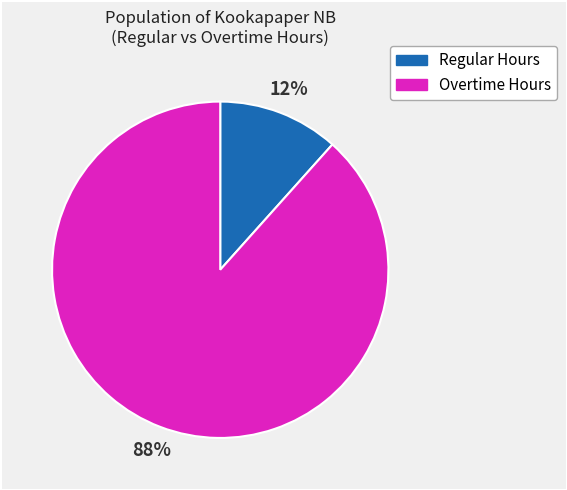

To the nearest percent, what is the average slice percentage?

50%